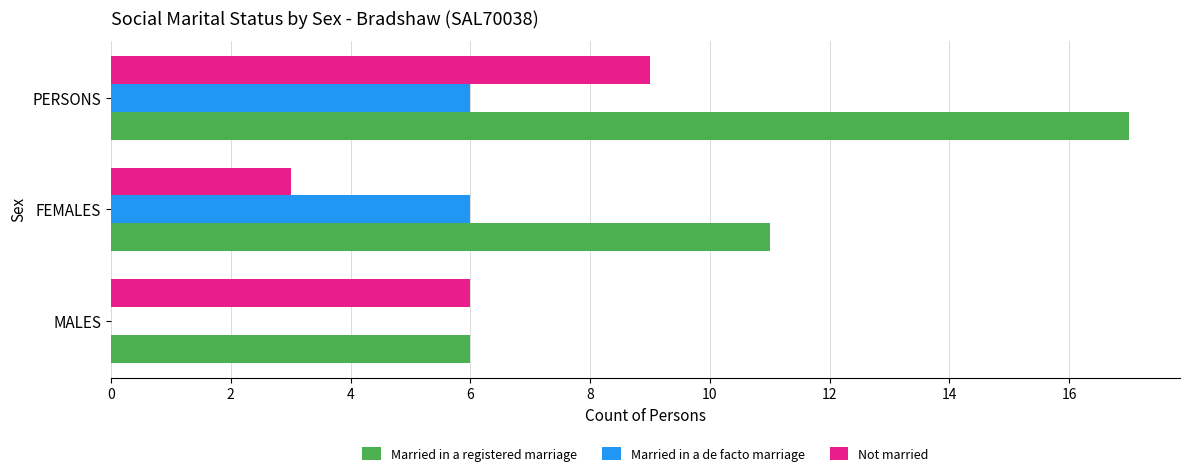

Which series changed the most between MALES and FEMALES?

Married in a de facto marriage